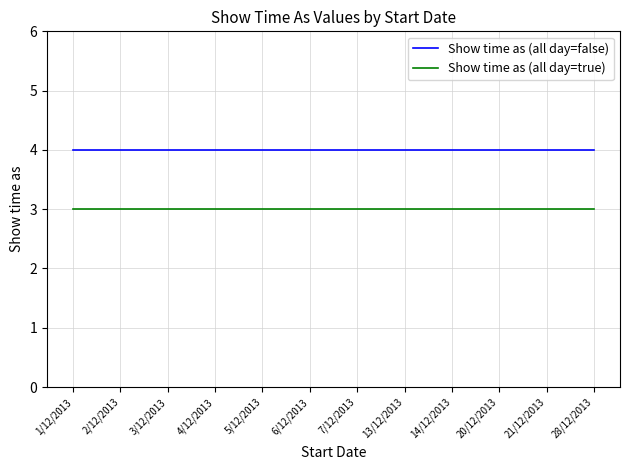

What position from the left is 7/12/2013?

7